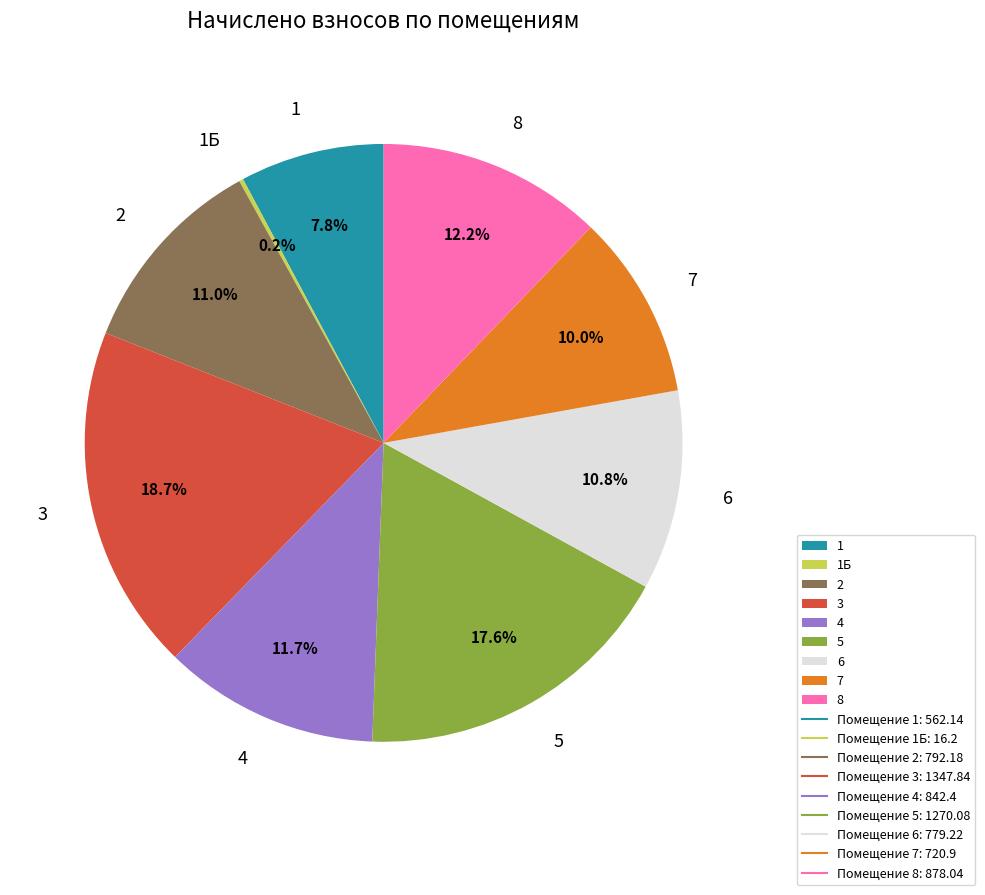

Is there a majority slice in this chart?

No